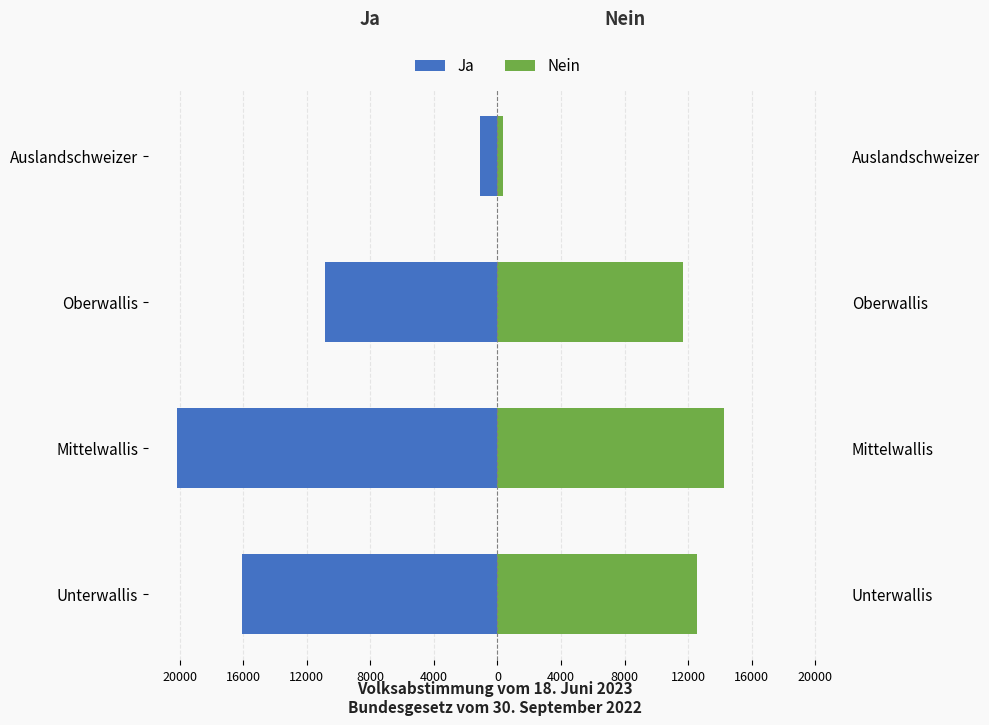

List the series in order of their overall mean, lowest first.

Ja, Nein